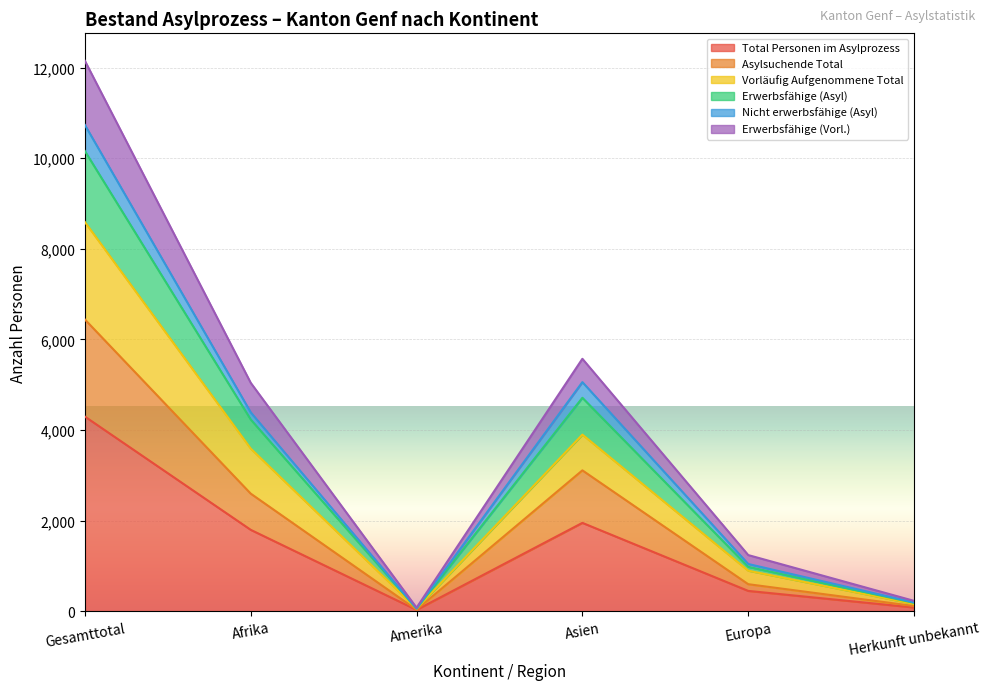

True or false: Asylsuchende Total has a value of 4465 at Asien.

False